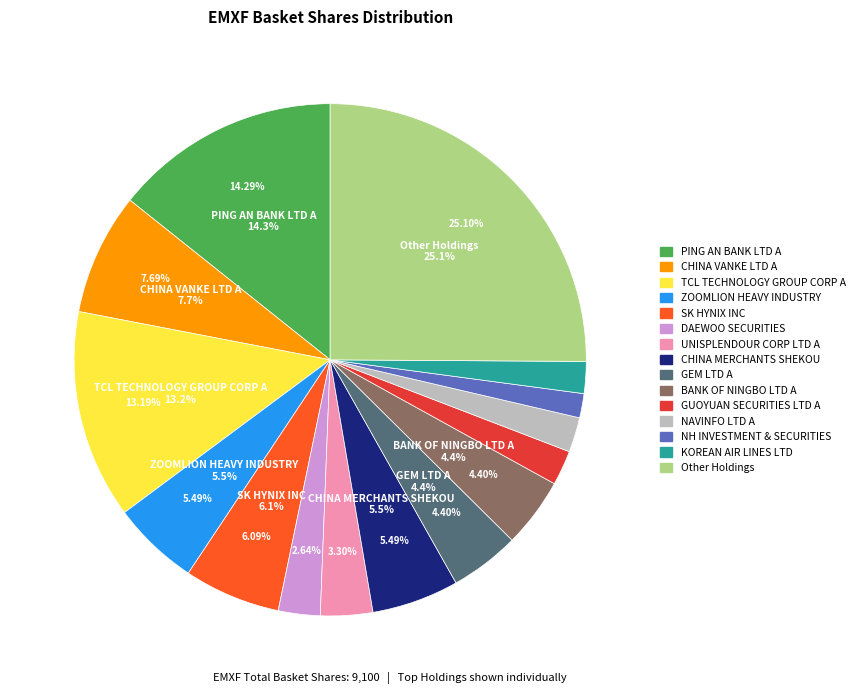

Is the sum of GEM LTD A and CHINA MERCHANTS SHEKOU greater than half?

No